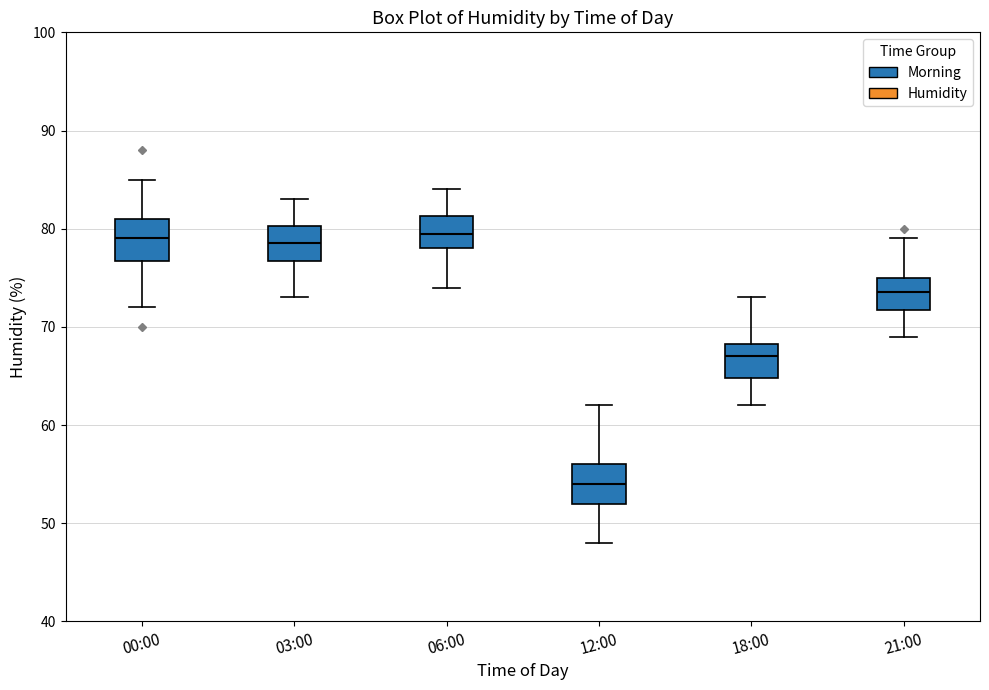

Where does the median line of the box for 12:00 sit on the y-axis? The values are not printed on the chart, so give them approximately, as read against the axis.

54